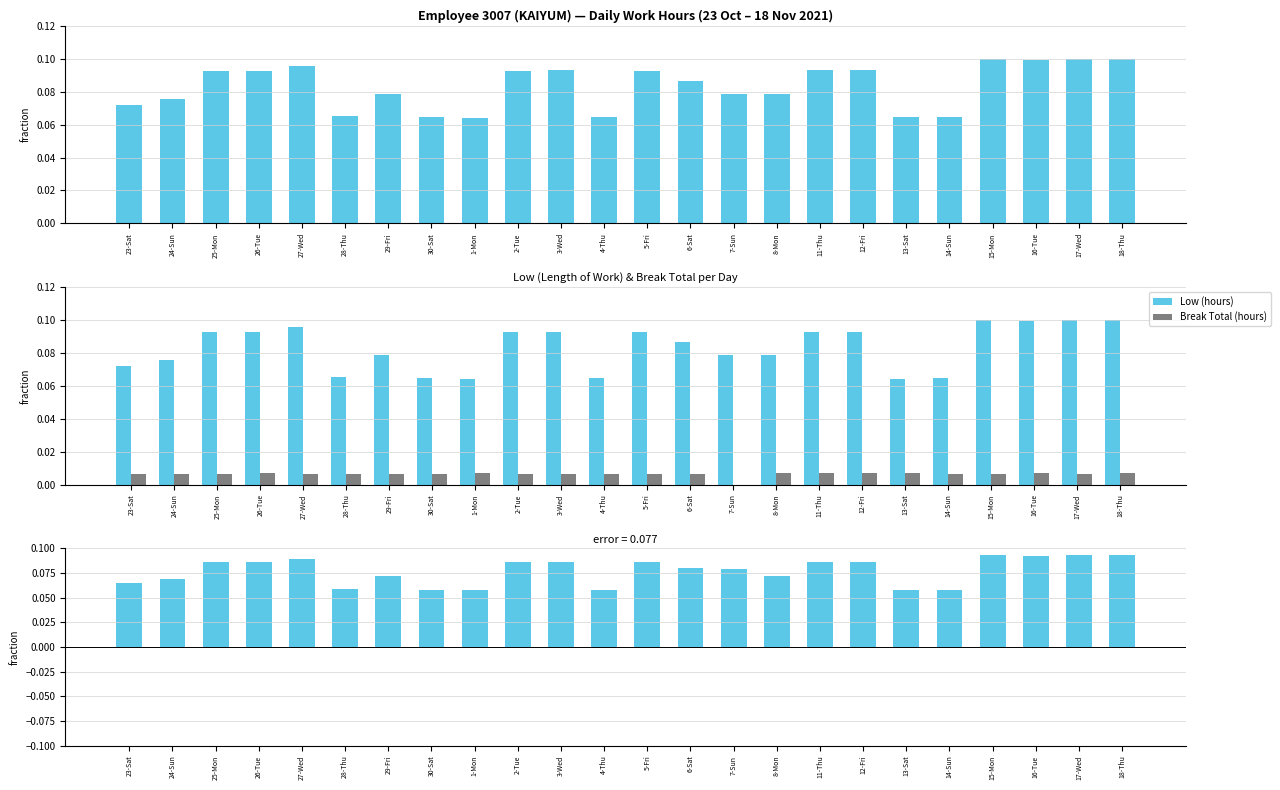

Which category has the highest value in the Difference (Low - Break) series?

17-Wed